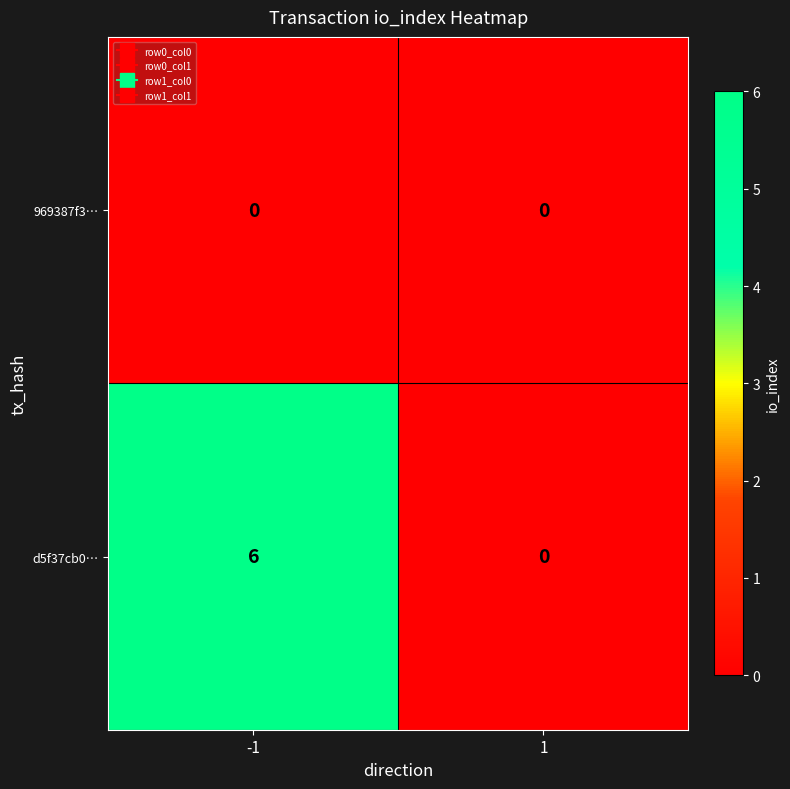

Reading right to left, what are all the values shown in this chart?

969387f3…: 1=0	-1=0
d5f37cb0…: 1=0	-1=6